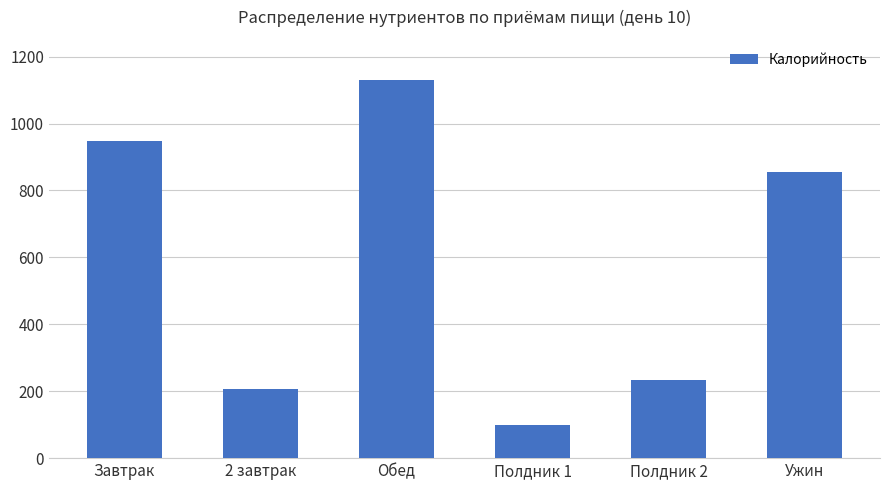

How many values are below 856?

3